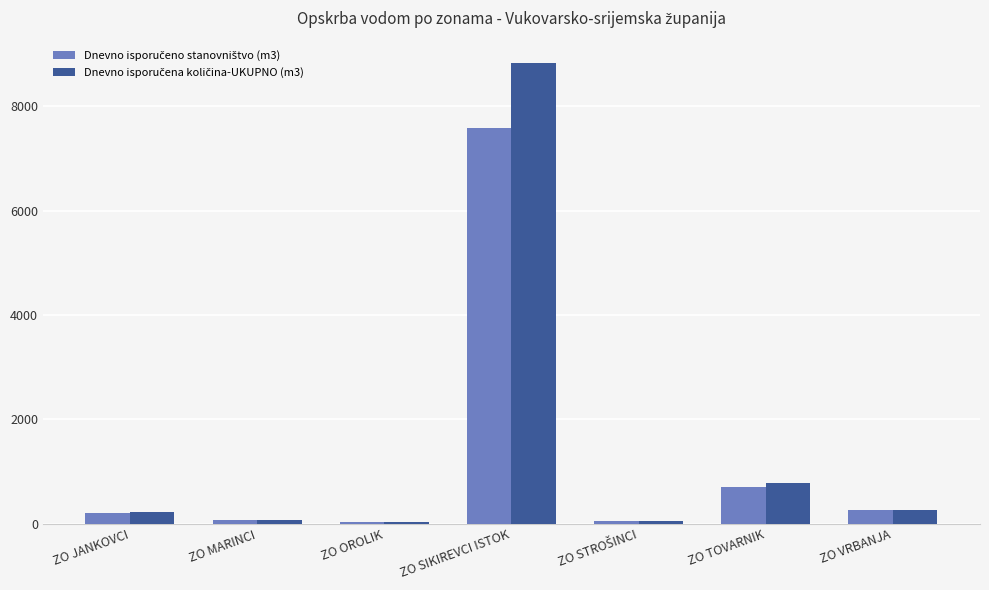

At which category does the chart reach its peak across all series?

ZO SIKIREVCI ISTOK